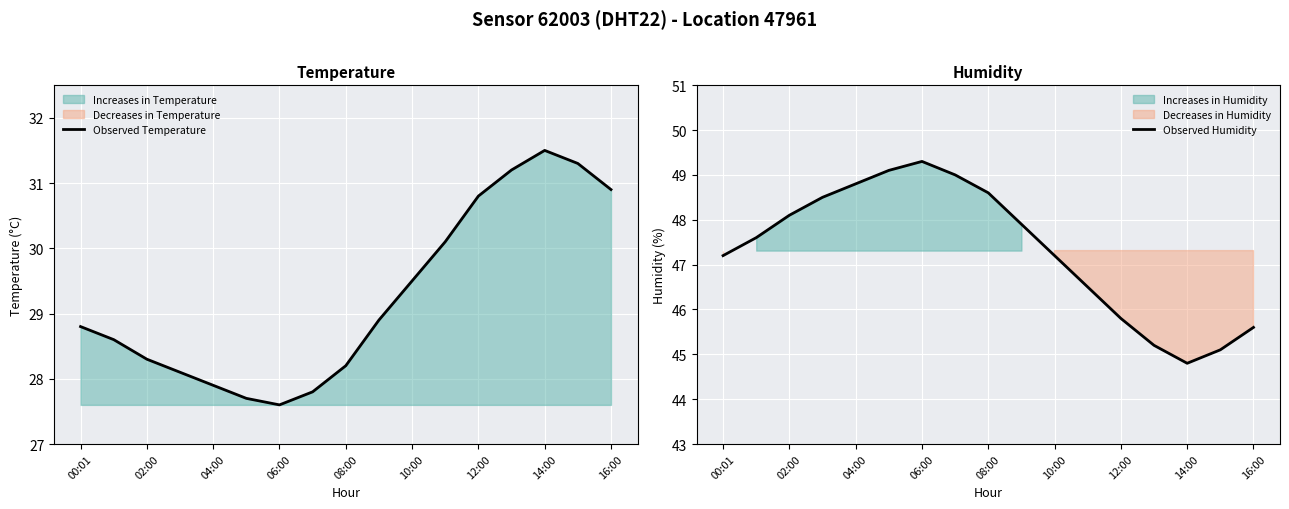

What is the minimum value for Observed Temperature?

27.6